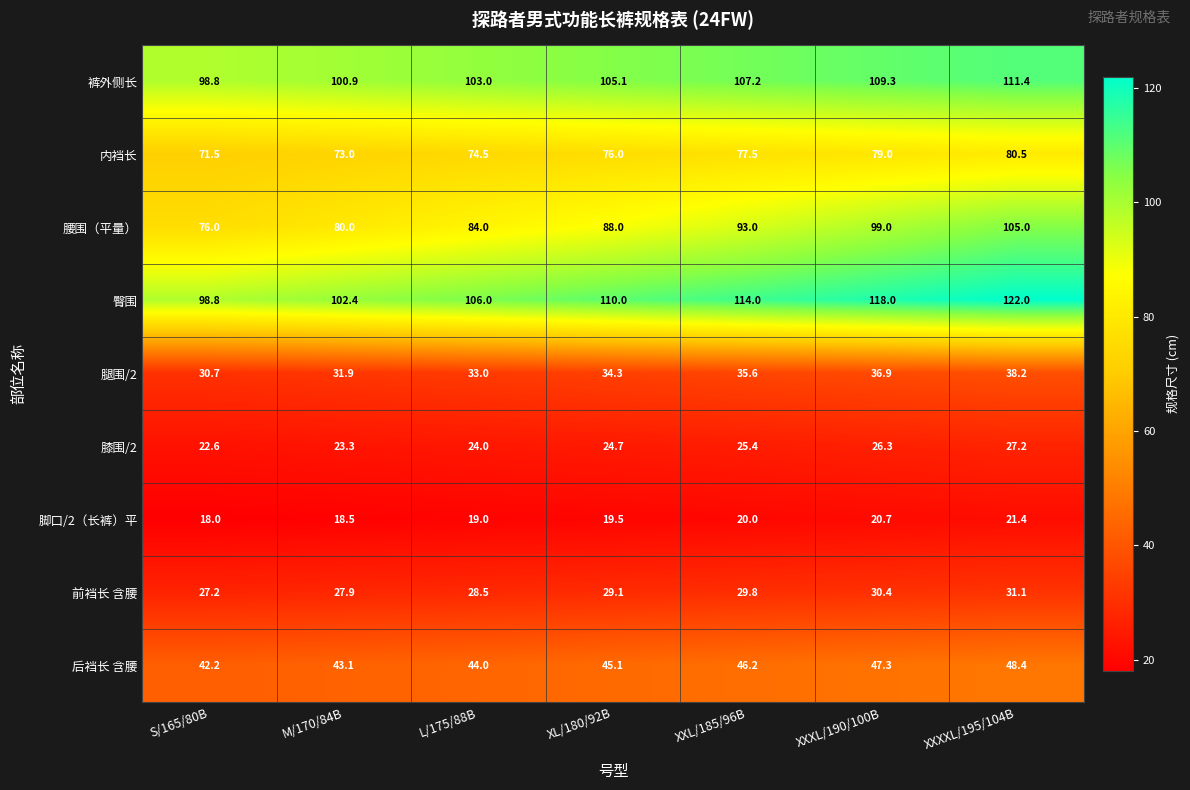

How many data points in 脚口/2（长裤）平 are less than 19?

2